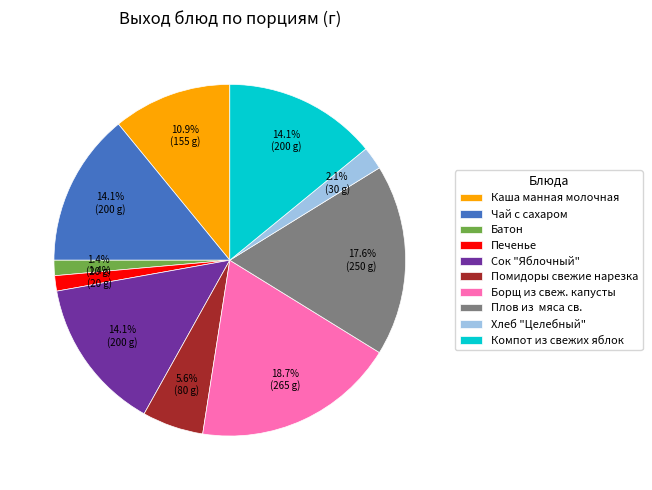

What is the largest slice in the pie chart?

Борщ из свеж. капусты